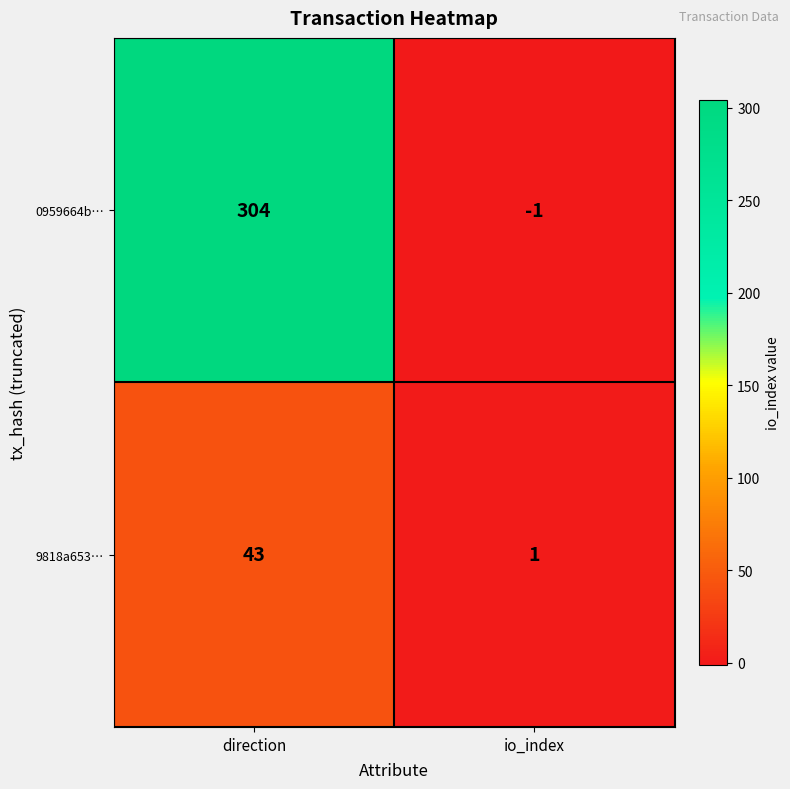

What is the average value of the 0959664b… series?

152